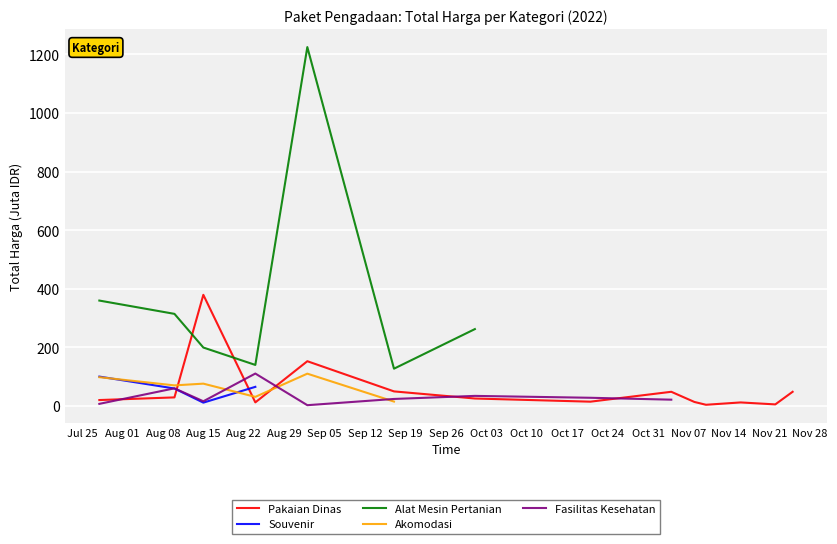

How many lines are shown in the chart?

5